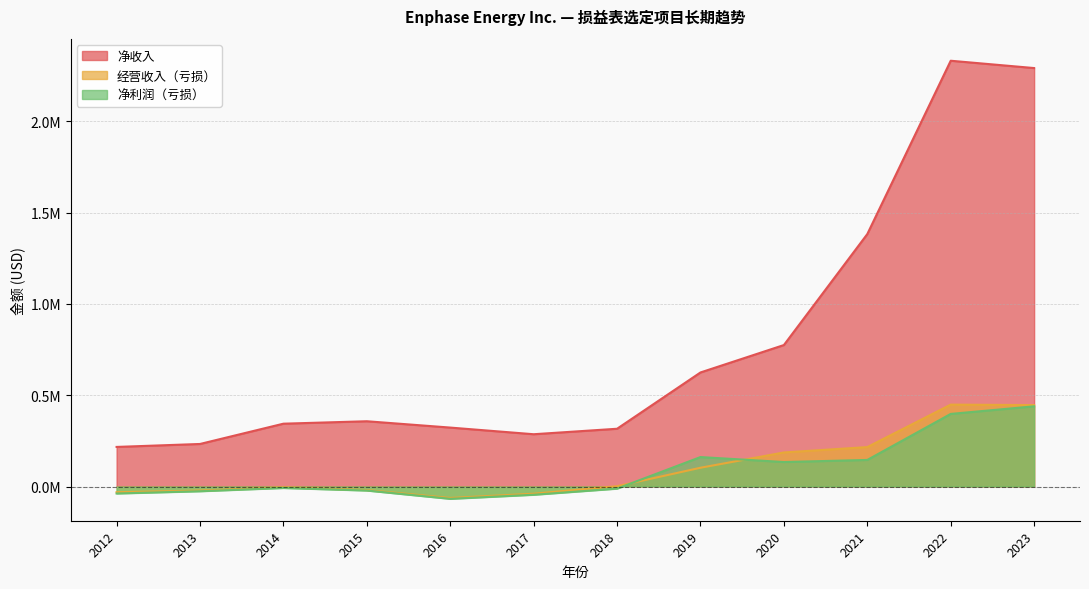

What is the maximum value for 经营收入（亏损）?

448261